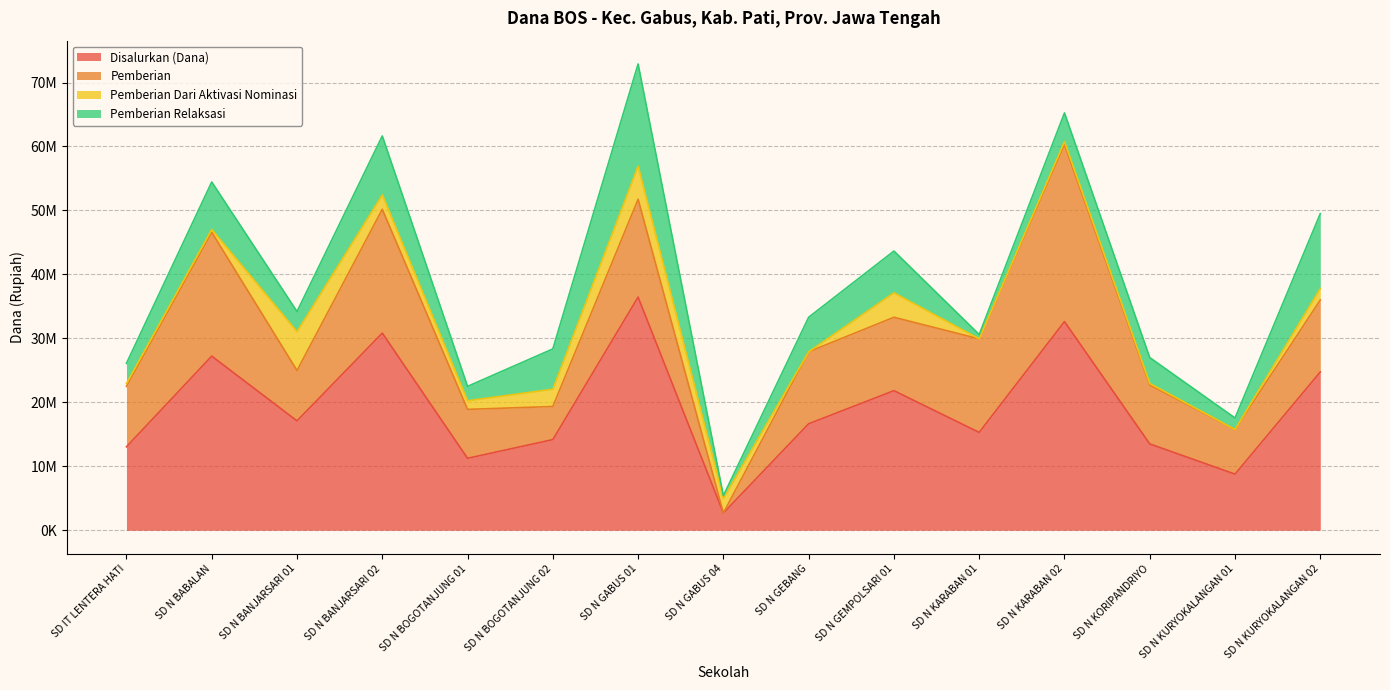

In Pemberian Dari Aktivasi Nominasi, how many points are higher than both neighbors (excluding endpoints)?

4